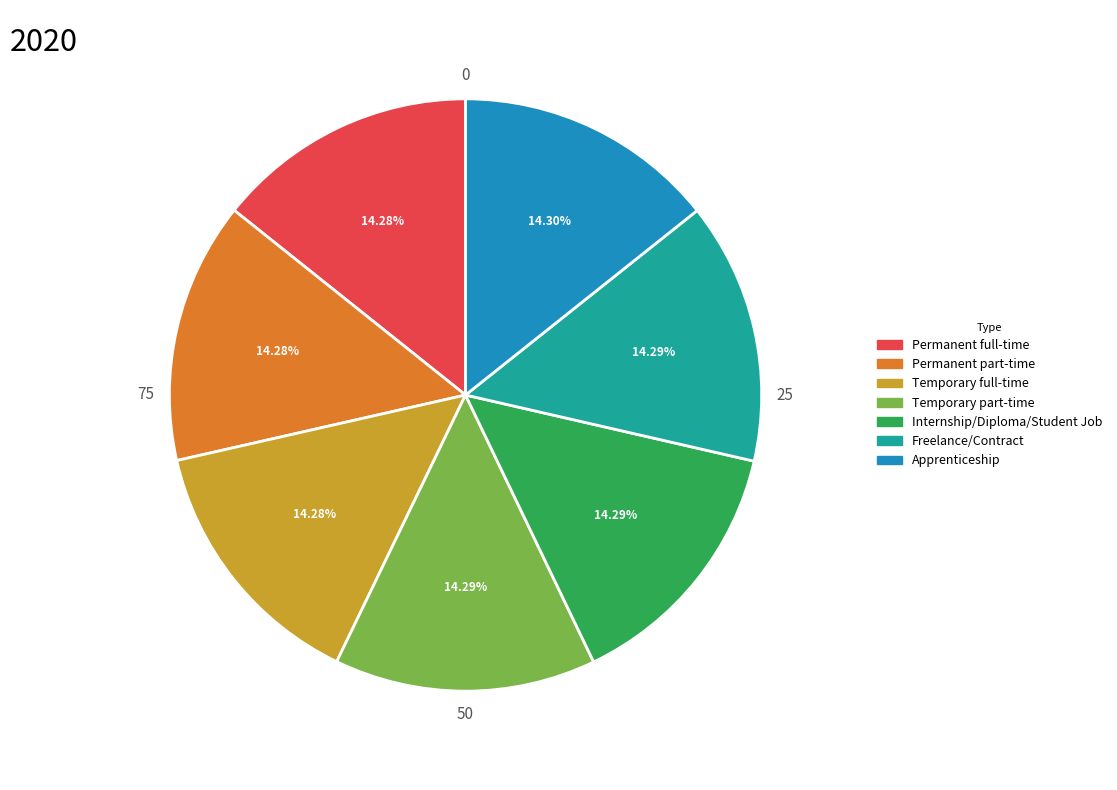

How many slices are in this pie chart?

7